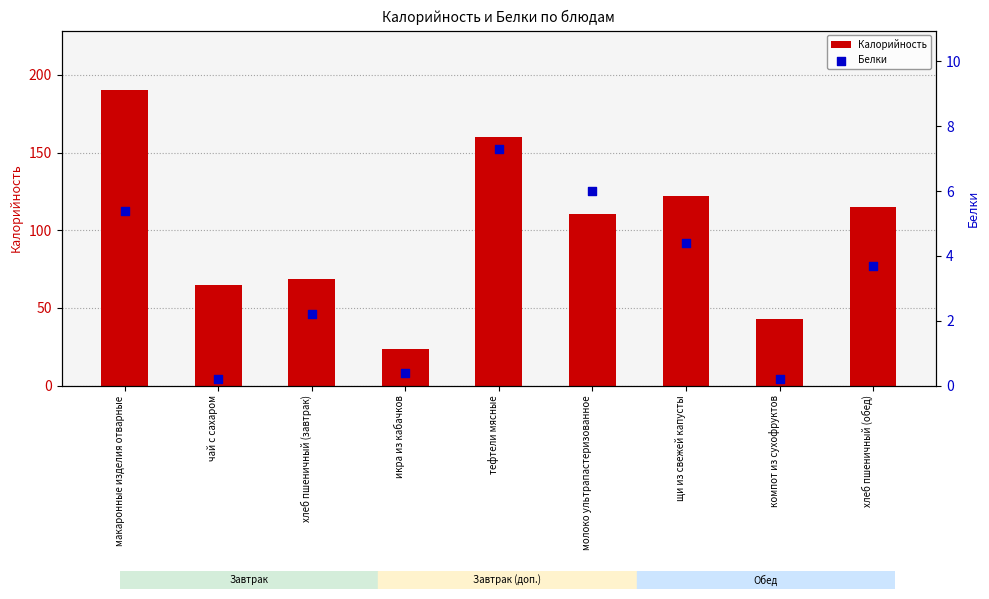

What are all the series names shown in the legend?

Калорийность, Белки